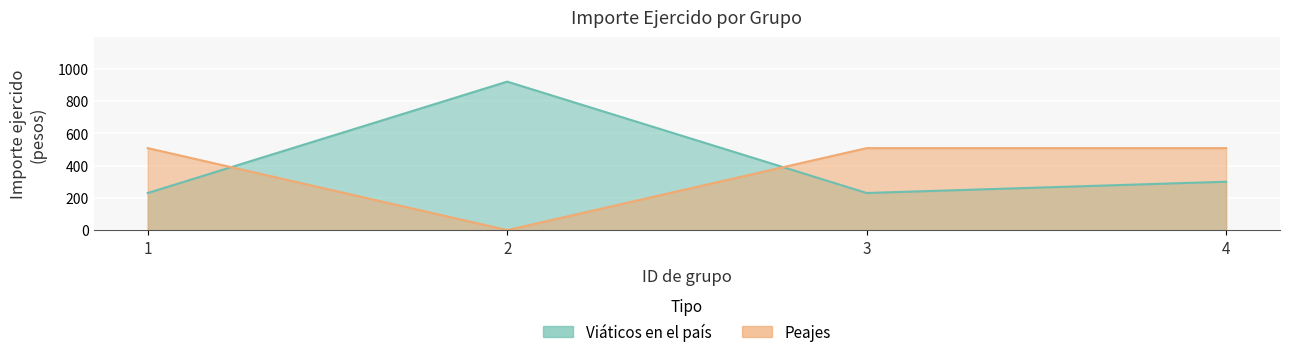

Reading left to right, what are all the values shown in this chart?

Viáticos en el país: 230	920	230	300
Peajes: 508	0	508	508